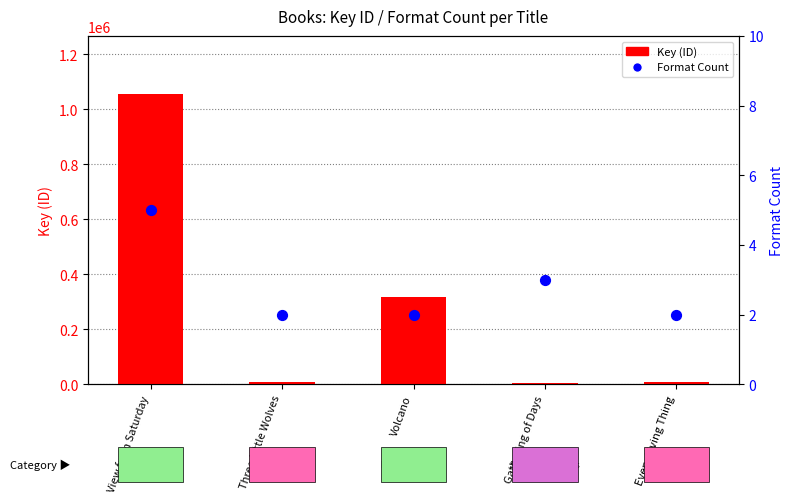

Which series reaches the minimum Y coordinate?

Format Count